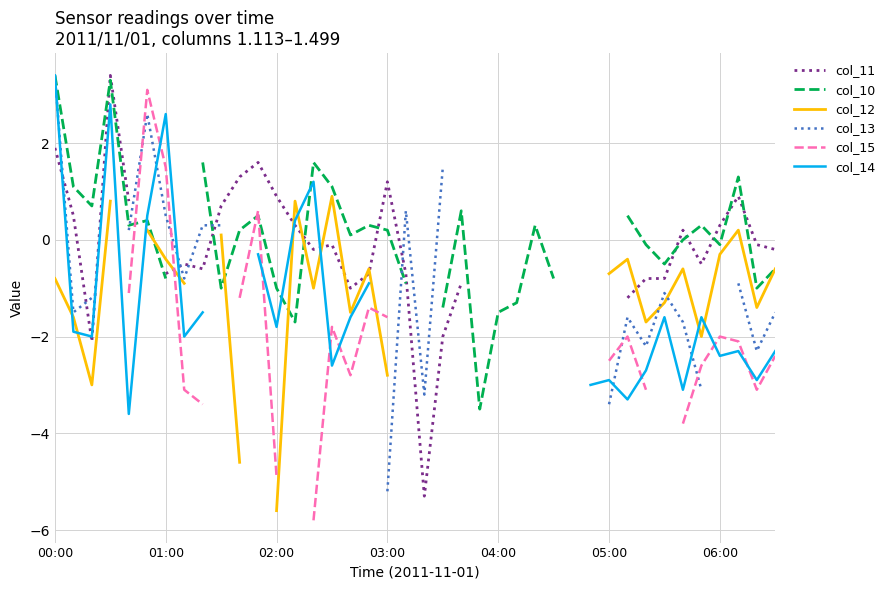

How many data points in col_11 are less than 0?

19